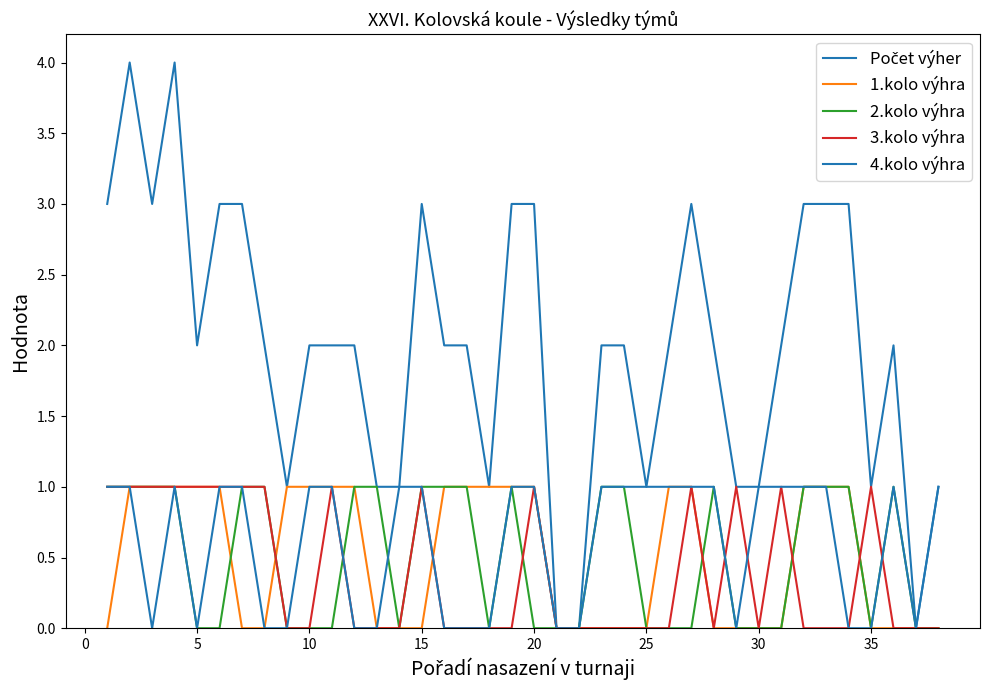

Which label corresponds to the smallest value in the chart?

20